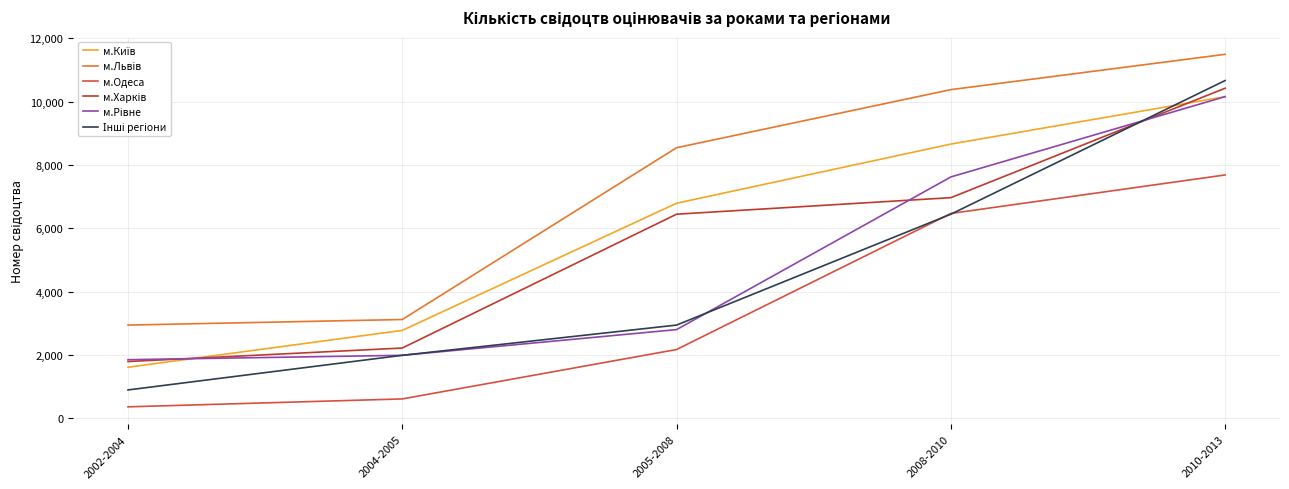

The м.Харків series shows 2964 at 2002-2004. True or false?

False